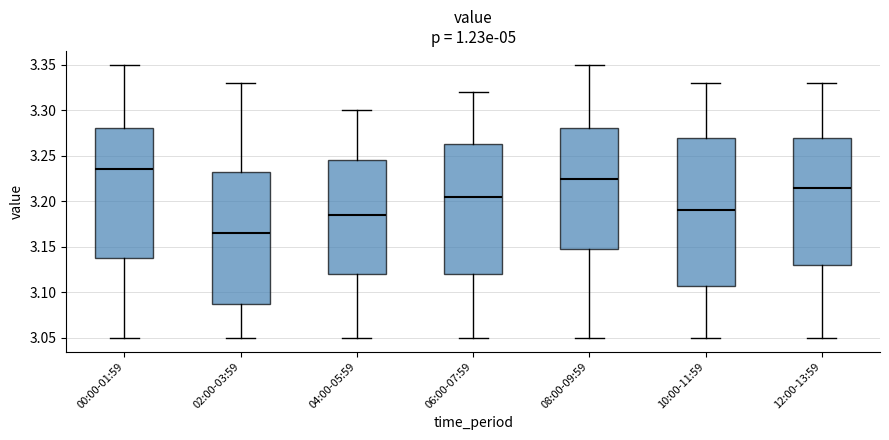

Comparing the boxes themselves (not the whiskers), which one is the tallest?

10:00-11:59